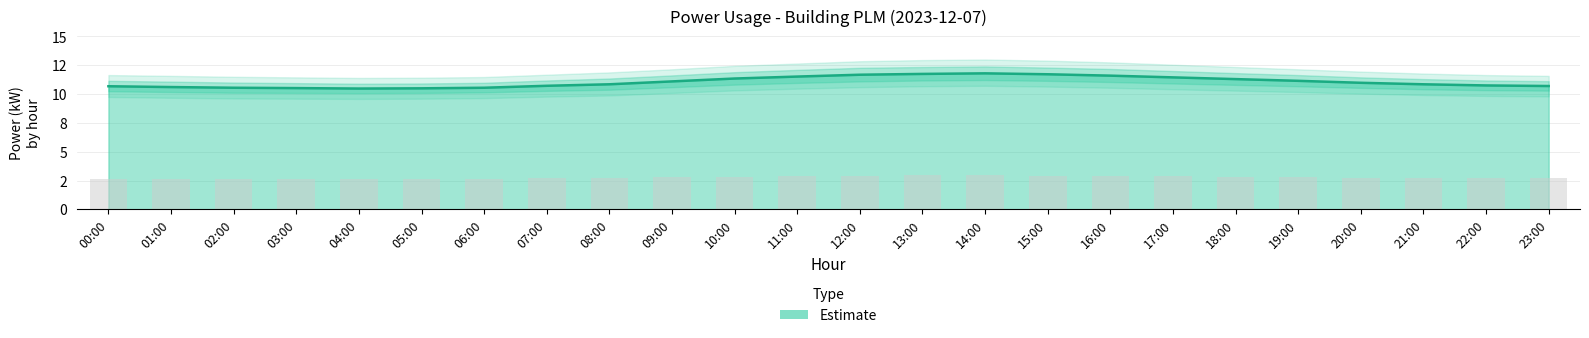

What is the sum of all values?

265.2